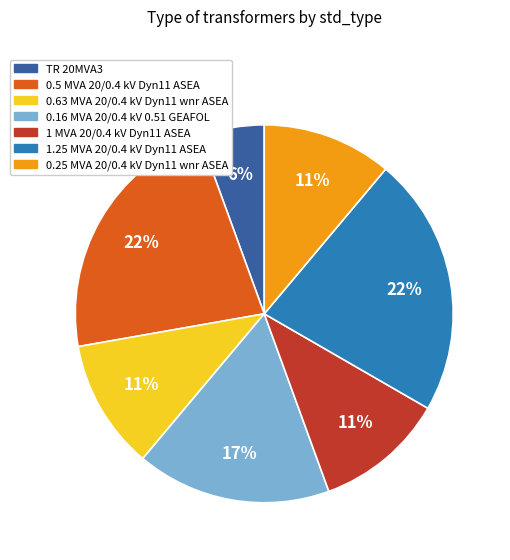

How many segments does this pie chart have?

7